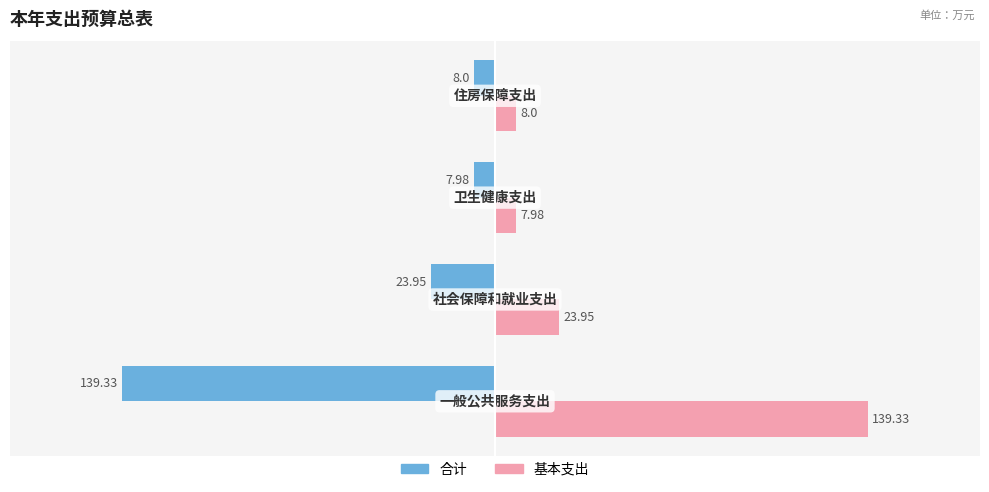

Rank the series by their average value, from highest to lowest.

基本支出, 合计